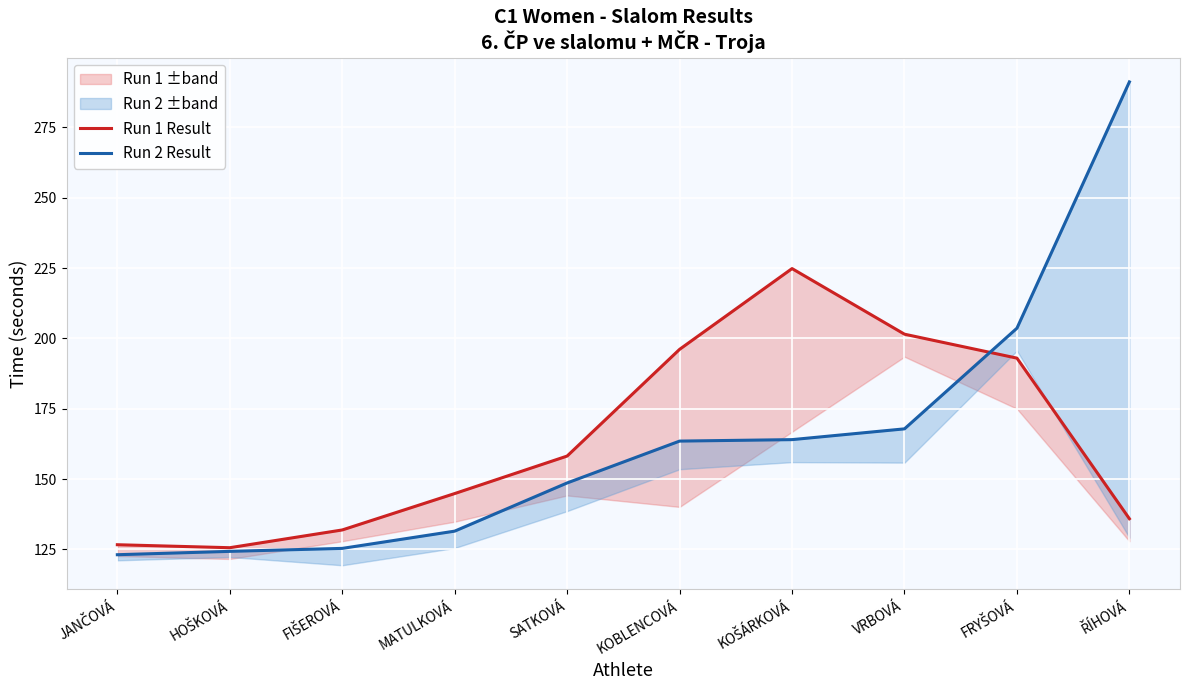

How many interior local peaks does the Run 1 Result series have?

1